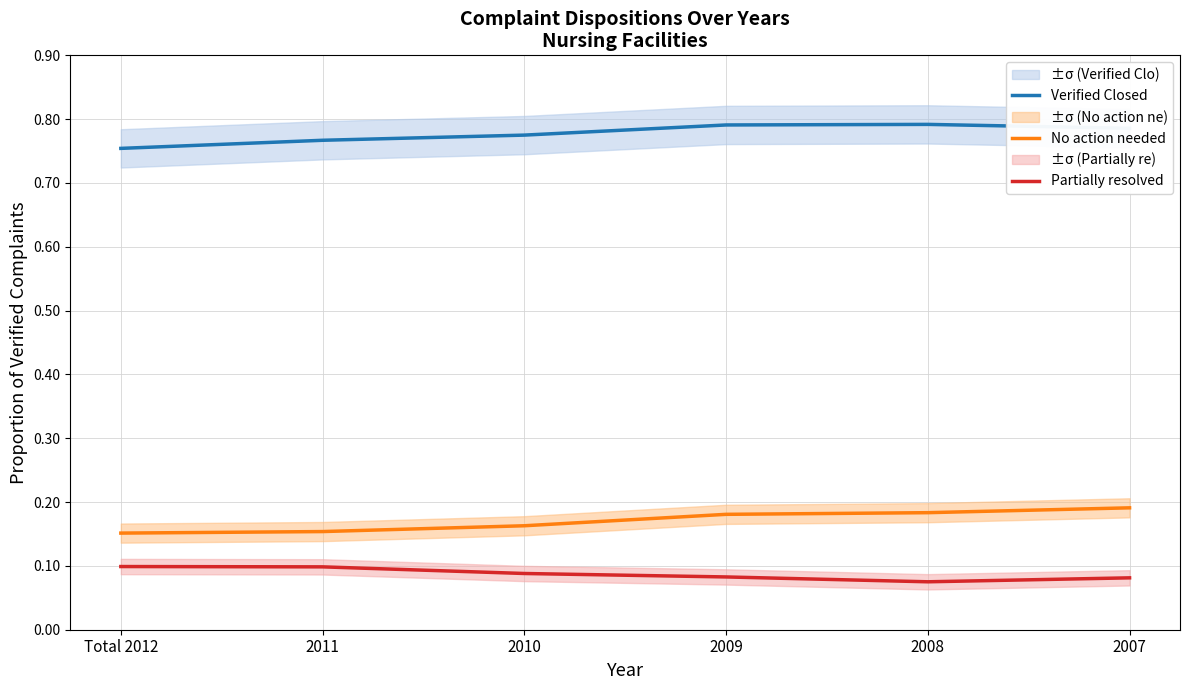

How many Partially resolved values are between 0 and 1?

6